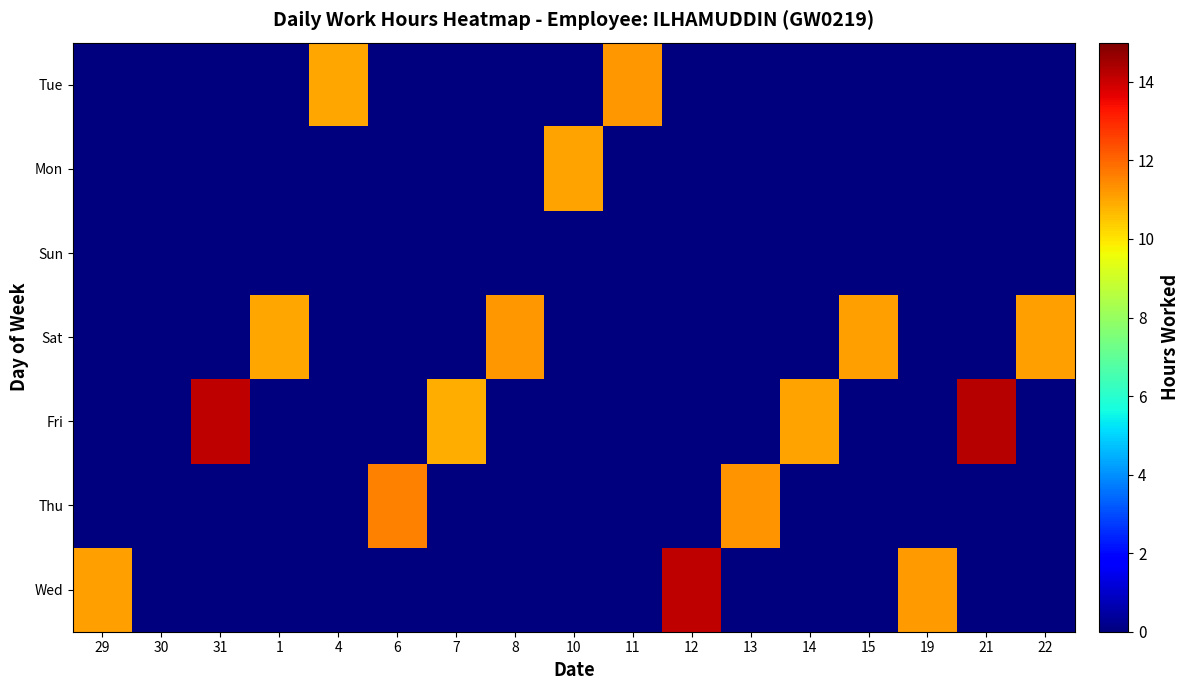

Between 13 and 15, which is larger?

13